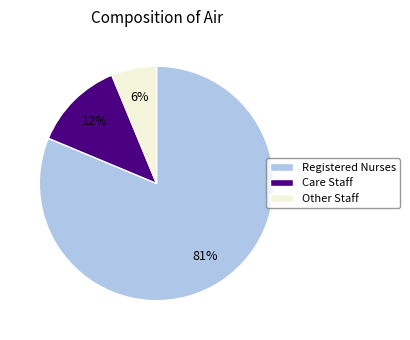

Which slice is the largest?

Registered Nurses